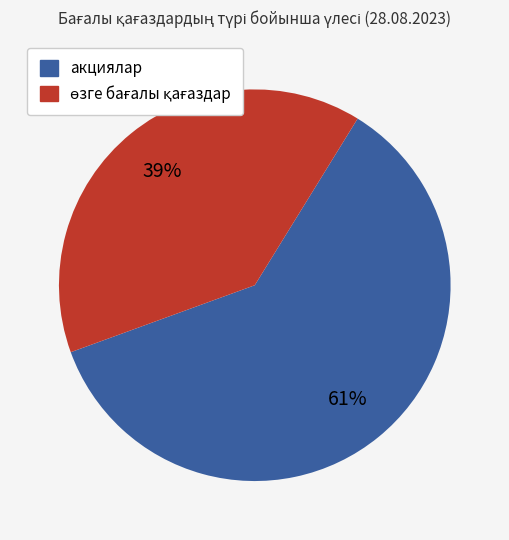

Is there a majority slice in this chart?

Yes